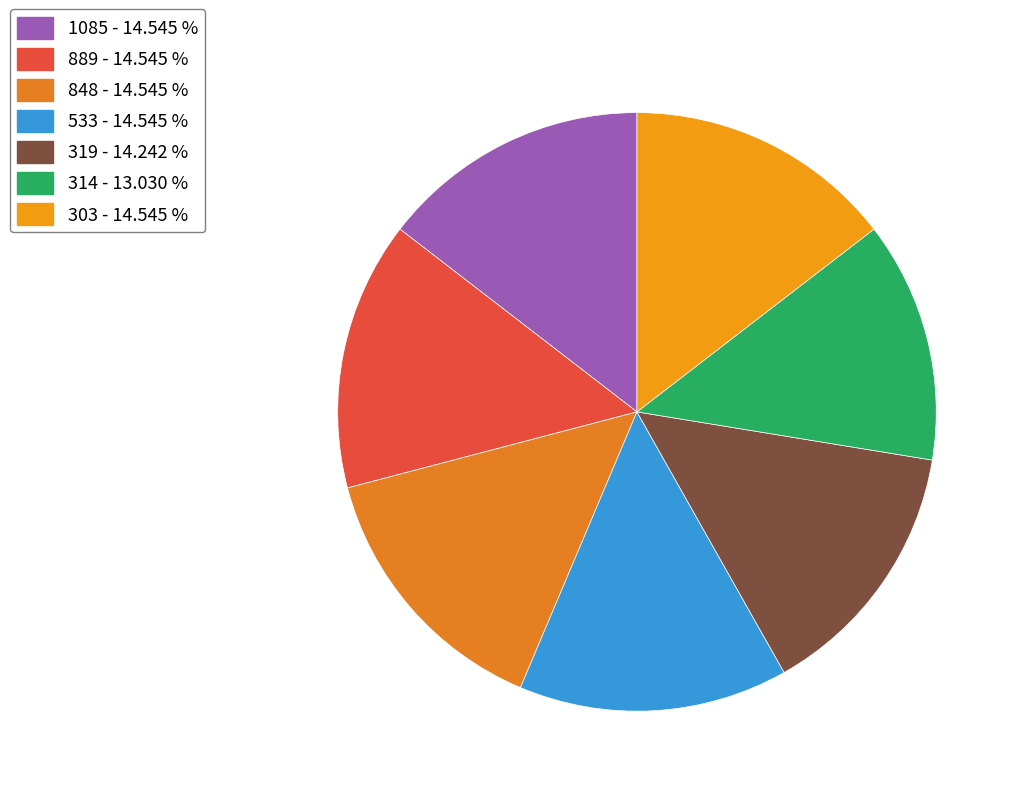

Which slice is the smallest?

314